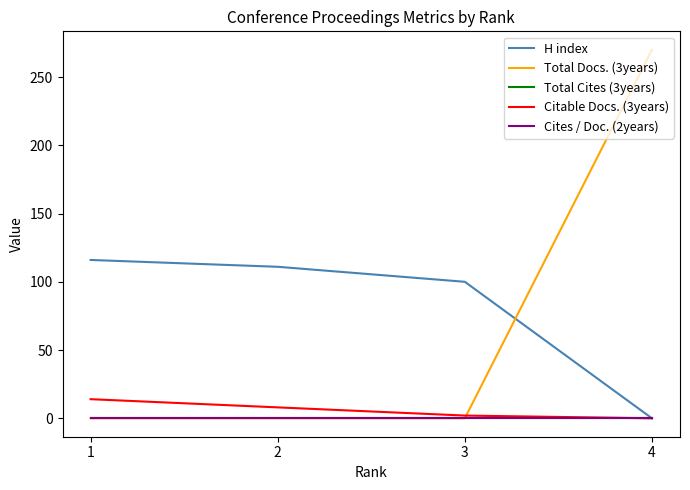

Is it true that Total Docs. (3years) equals 166 at 2?

False